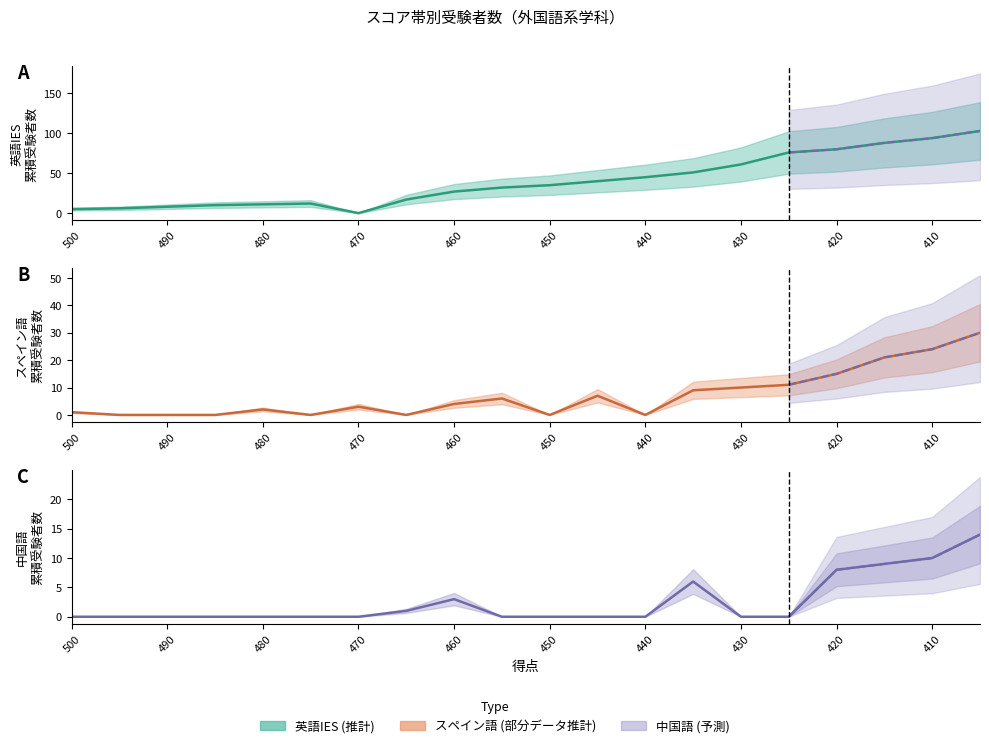

True or false: 英語IES_今年 and スペイン語_今年 cross at least once.

True